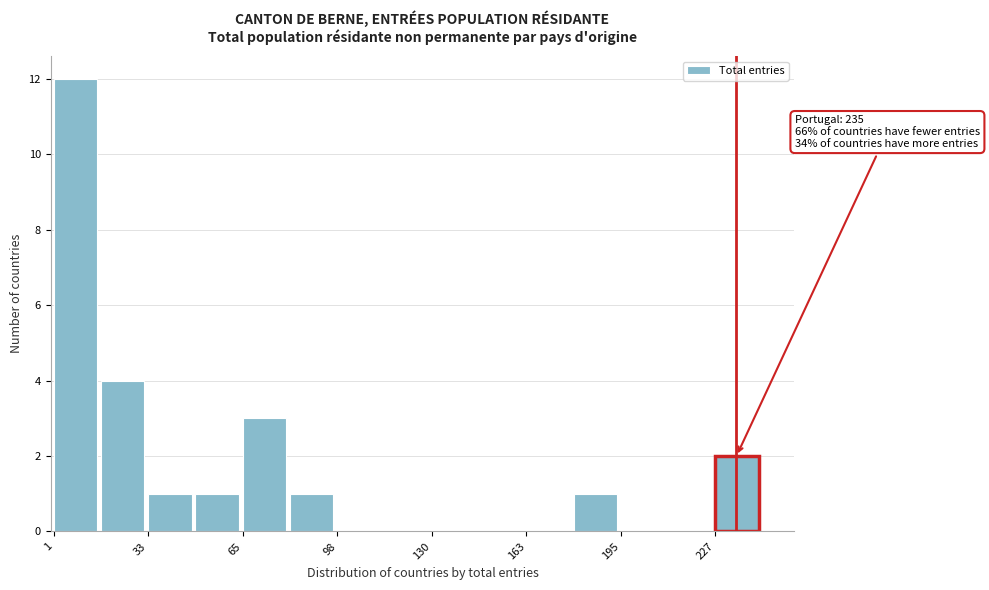

Around what value on the x-axis is the tallest bar? Give the approximate position of its centre, as read against the axis.

10